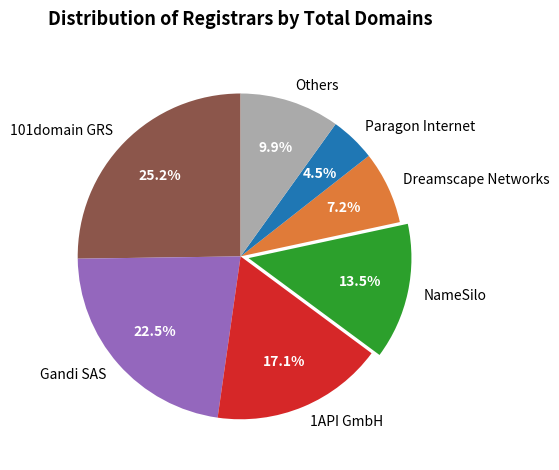

Is there any slice that represents more than half of the pie?

No